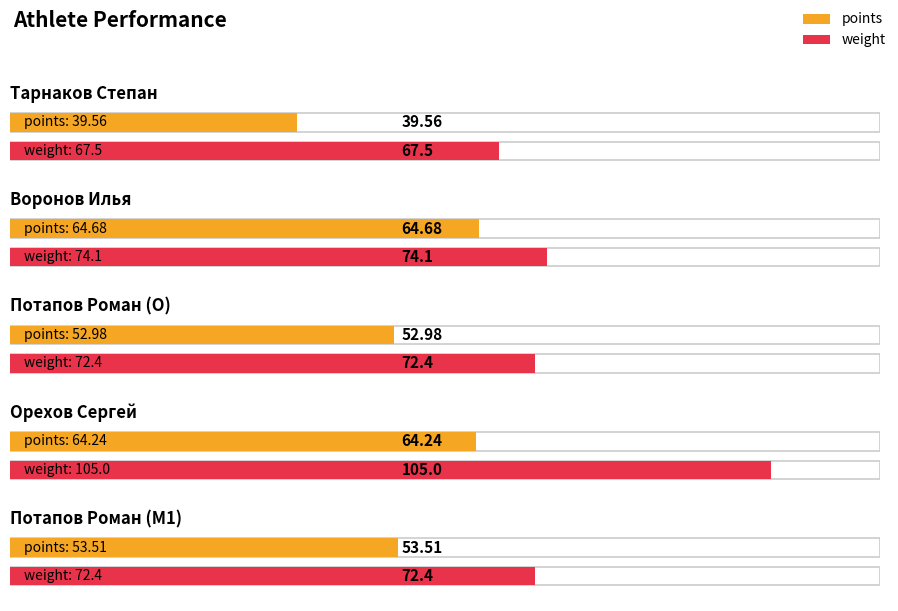

What position from the right is Воронов Илья?

4